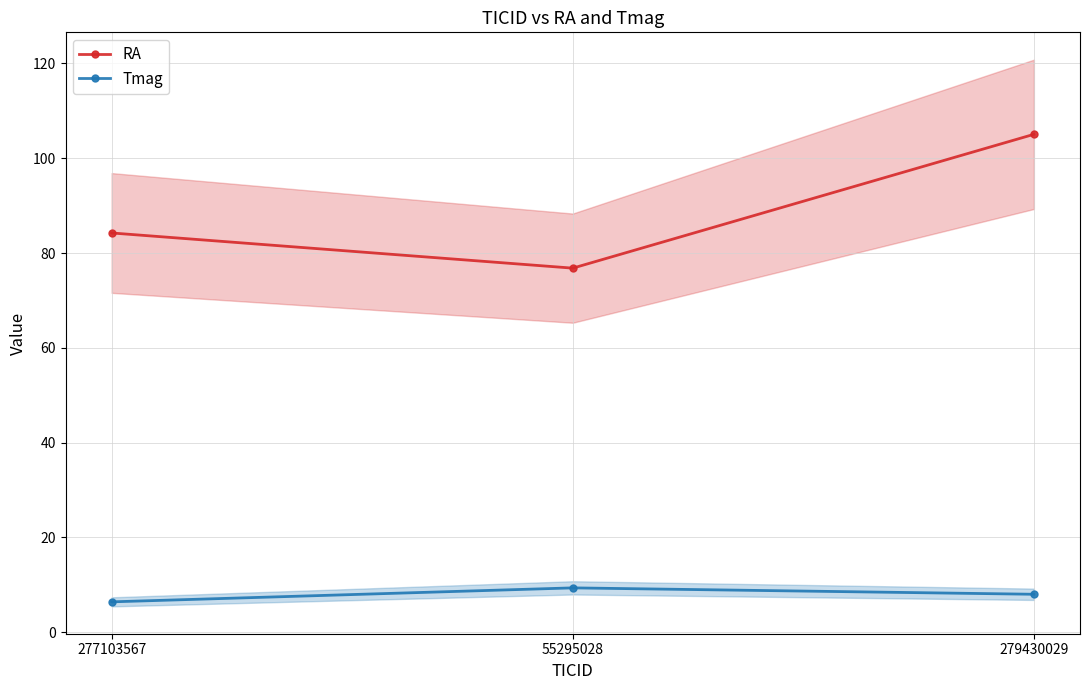

Which series changed the most between 55295028 and 279430029?

RA